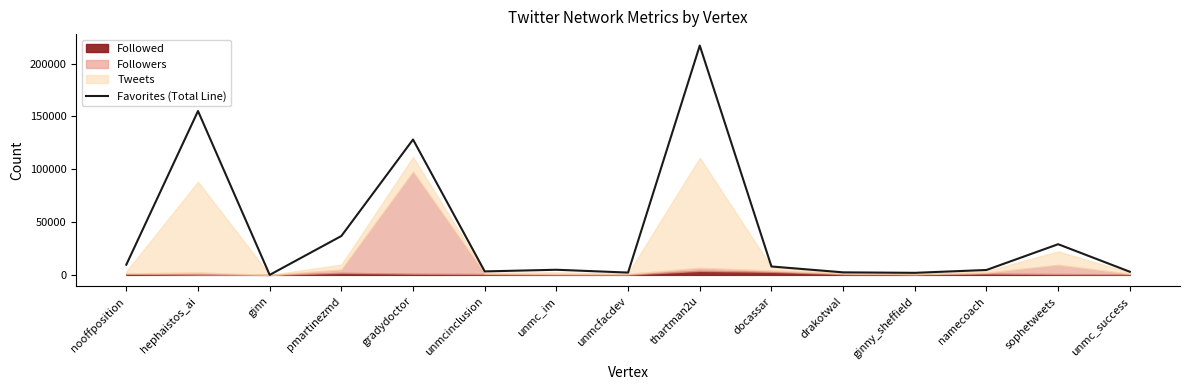

The value at unmcfacdev is 3490. True or false?

False